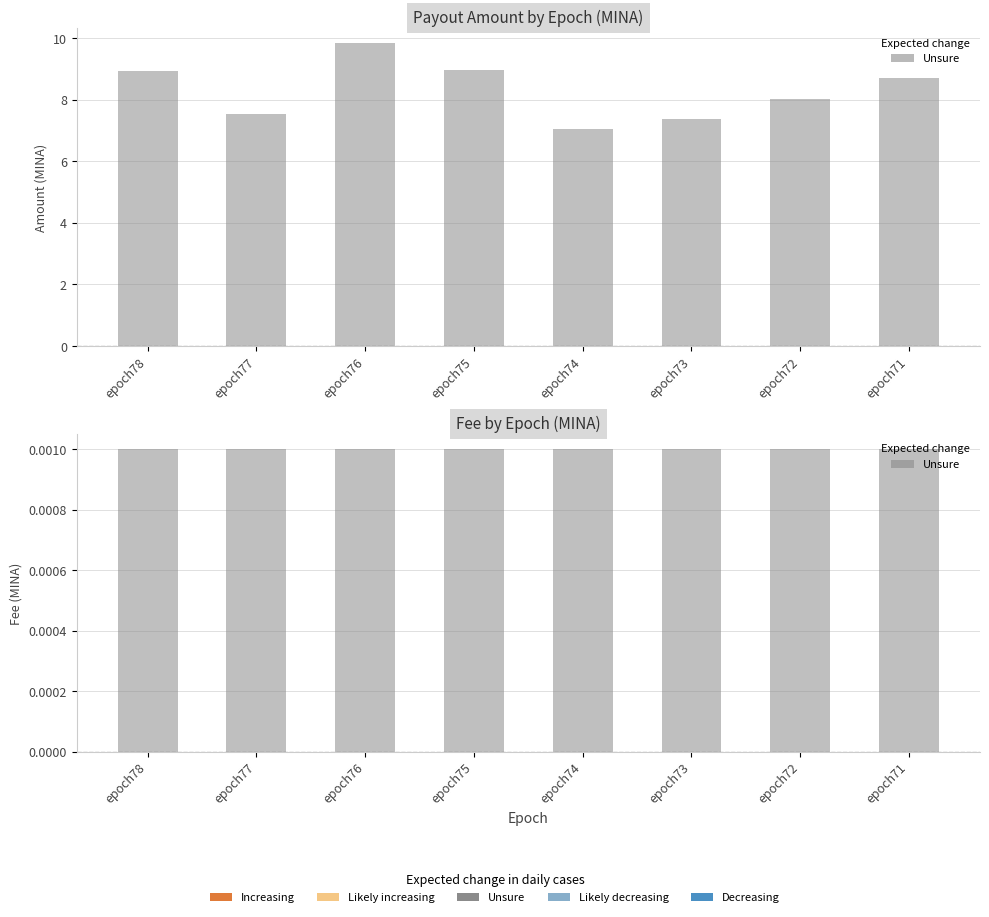

What is the approximate value of Amount at epoch74?

7.0